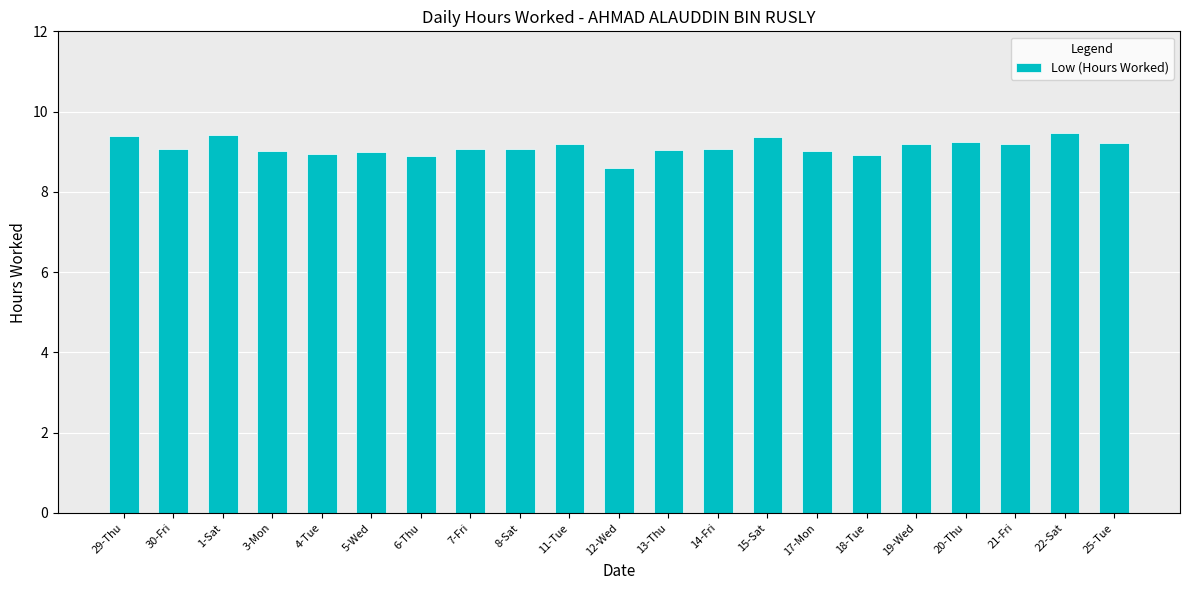

What is the maximum value shown in the chart?

9.5